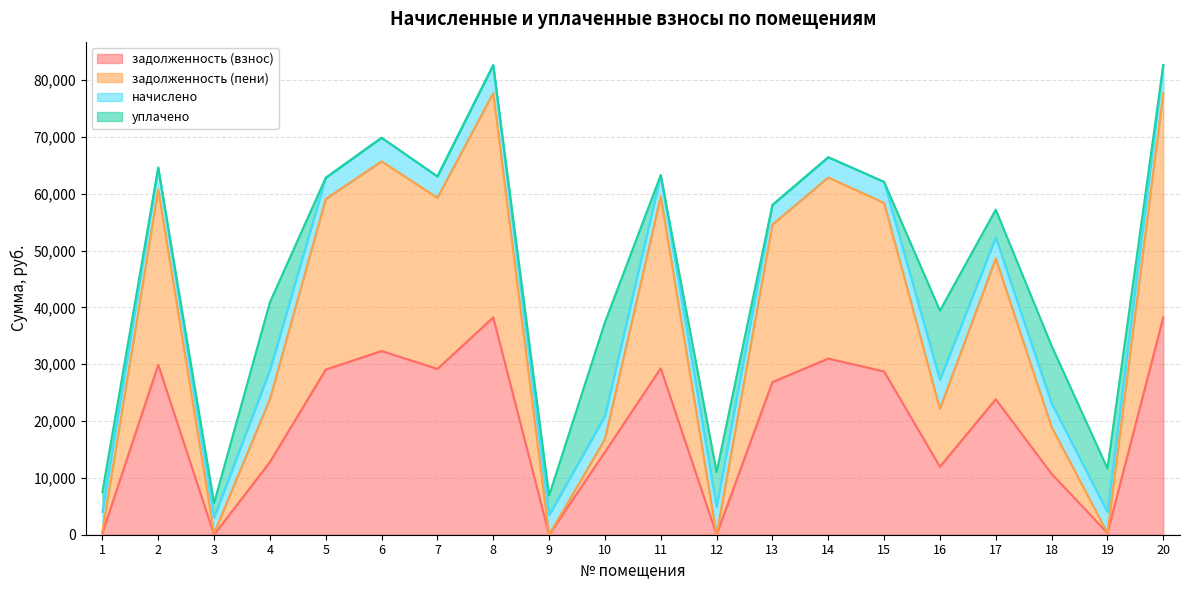

True or false: задолженность (пени) and задолженность (взнос) cross at least once.

False